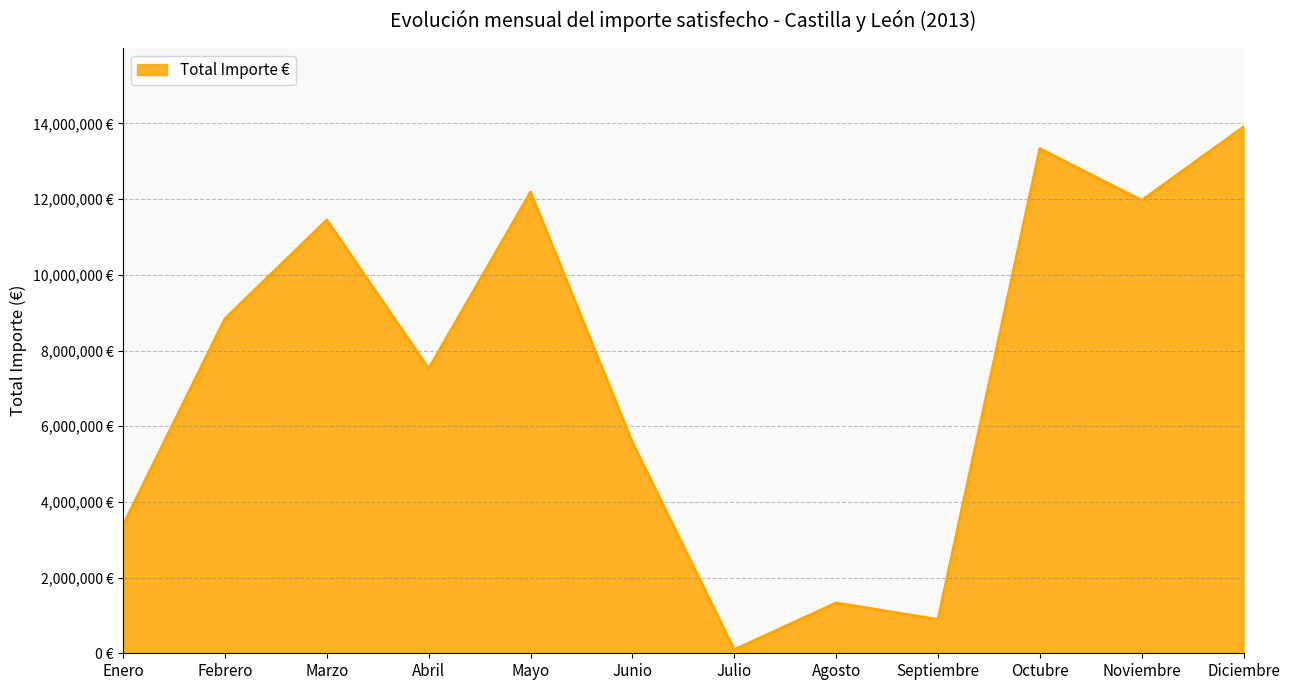

What is the difference between the maximum and minimum values?

13811951.0